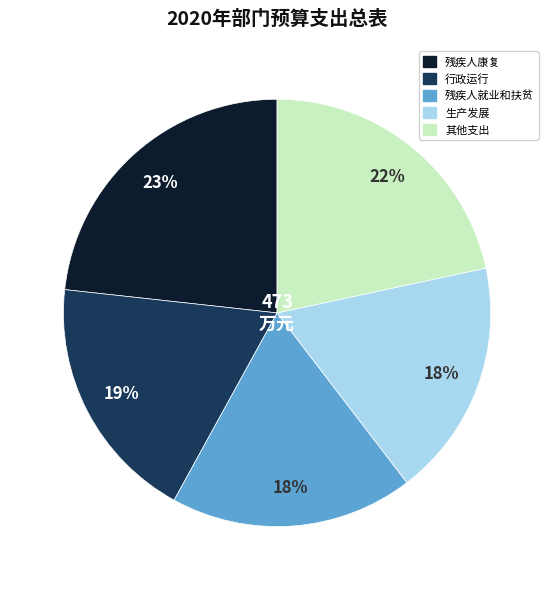

How many slices are in this pie chart?

5